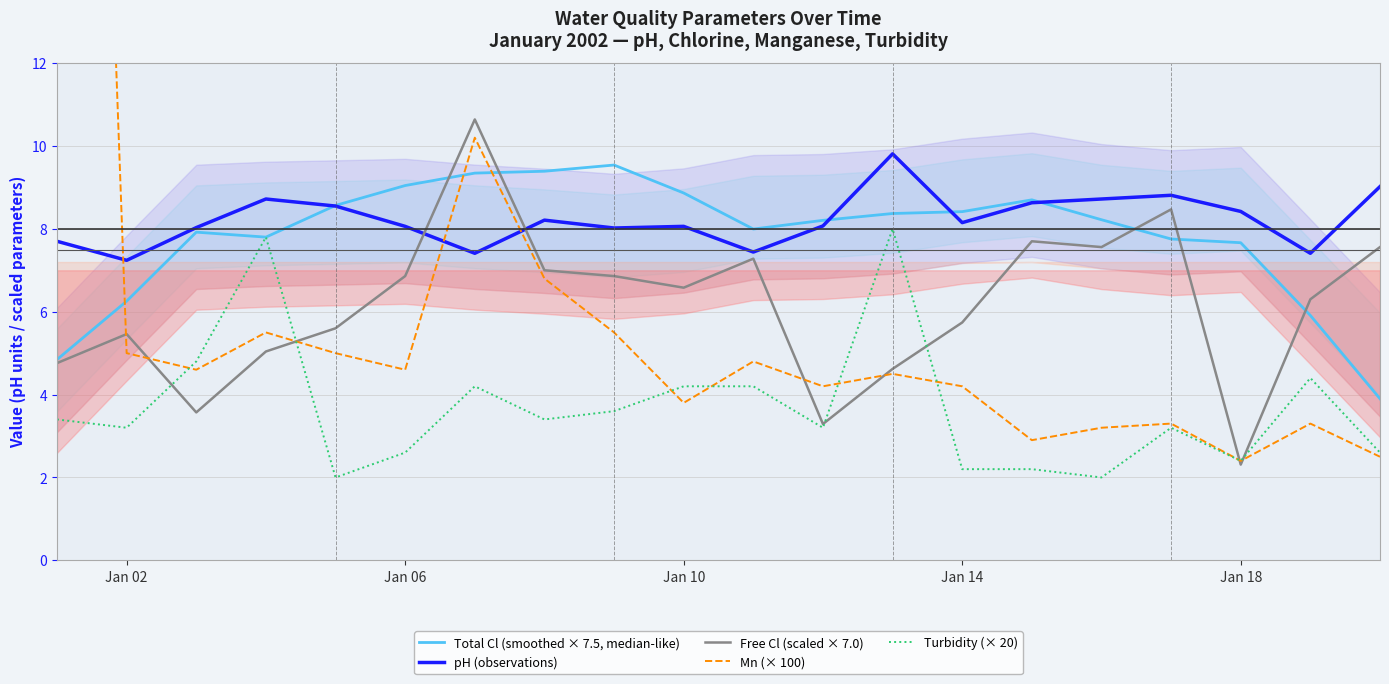

Is it true that Turbidity (× 20) equals 0.8 at Jan 14?

False